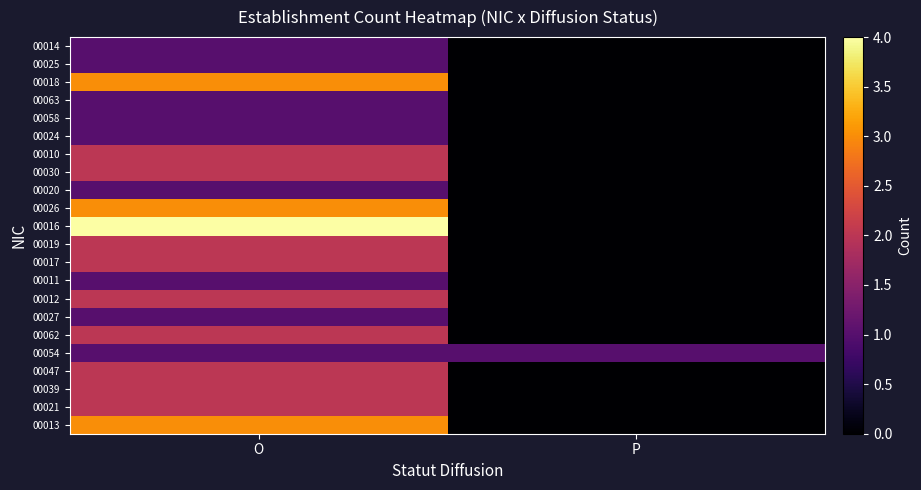

What is the total value across all series at P?

1